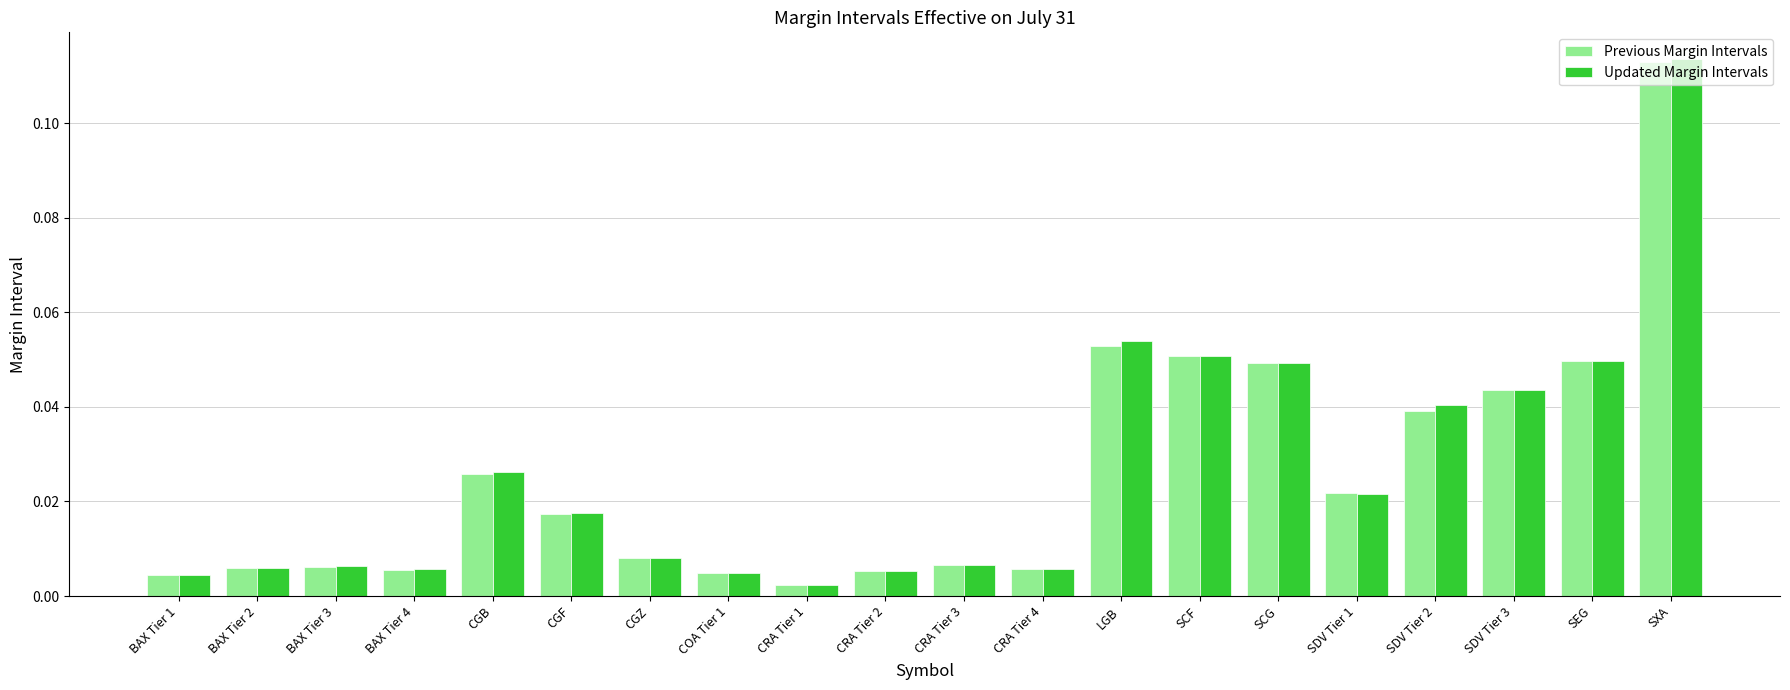

Is it true that Updated Margin Intervals equals 0.1 at SDV Tier 2?

False